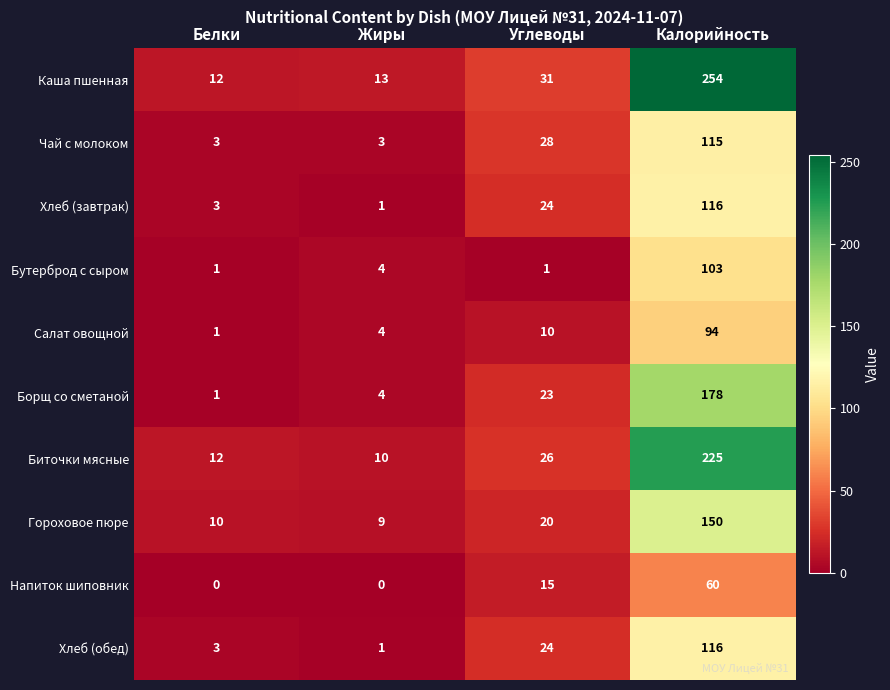

What is the total value across all series at Углеводы?

202